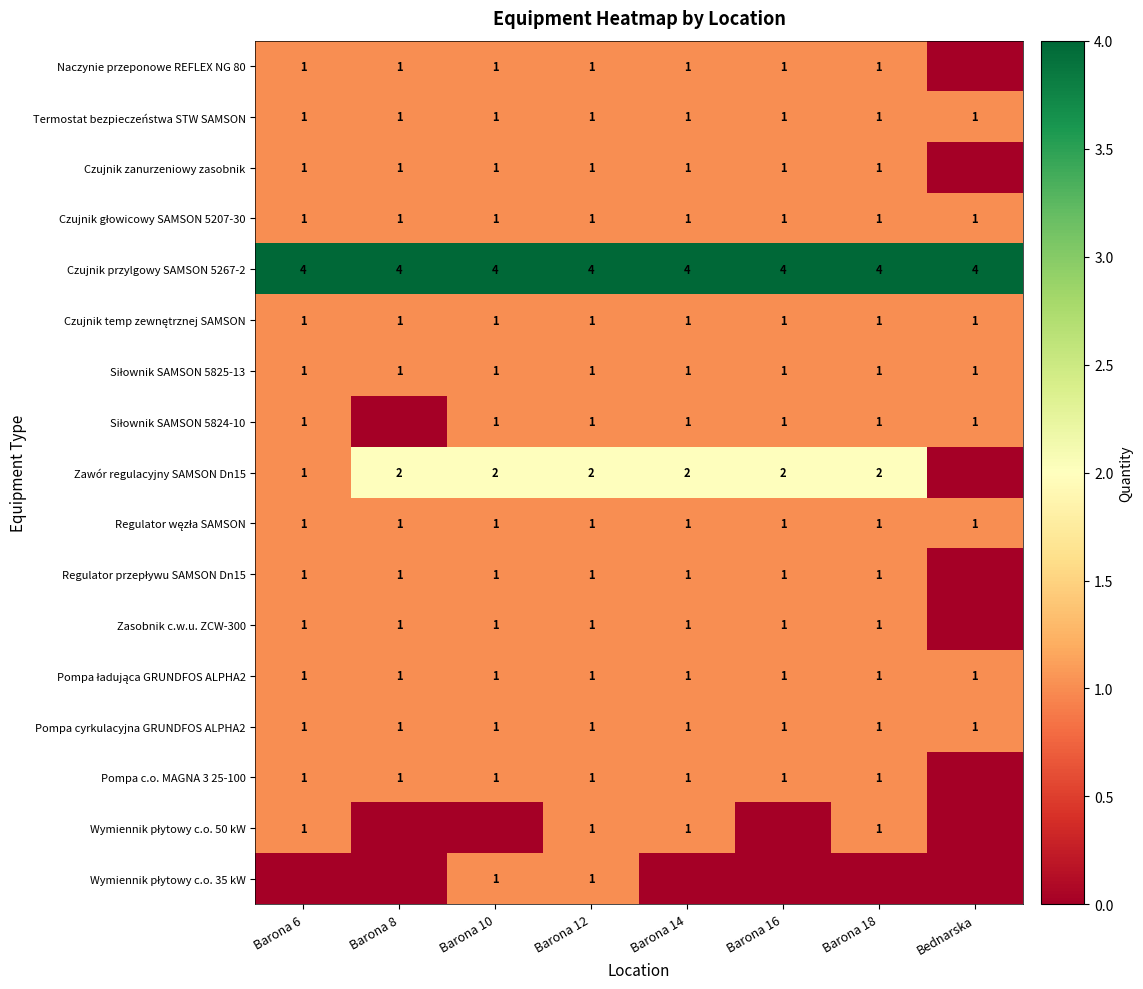

The value of Pompa c.o. MAGNA 3 25-100 at Barona 12 is 2. True or false?

False